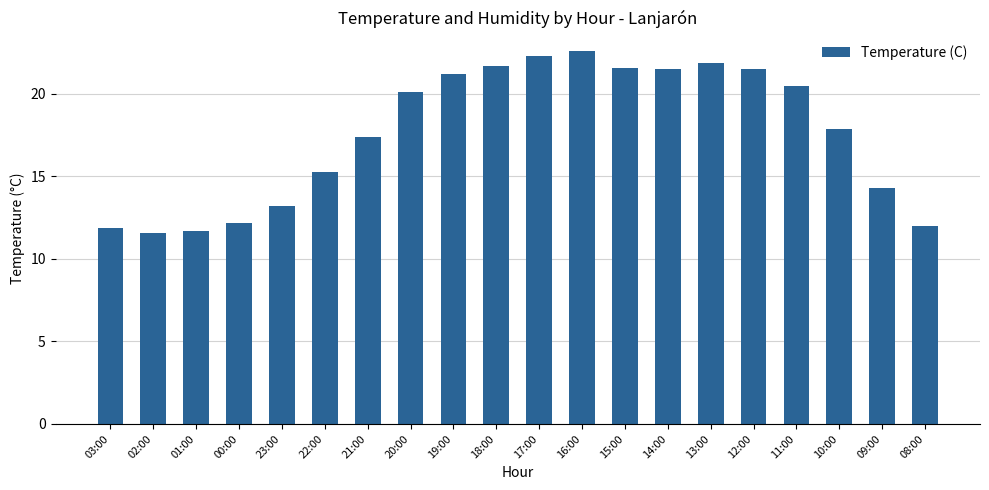

What is the sum of the values at 16:00 and 09:00?

36.9